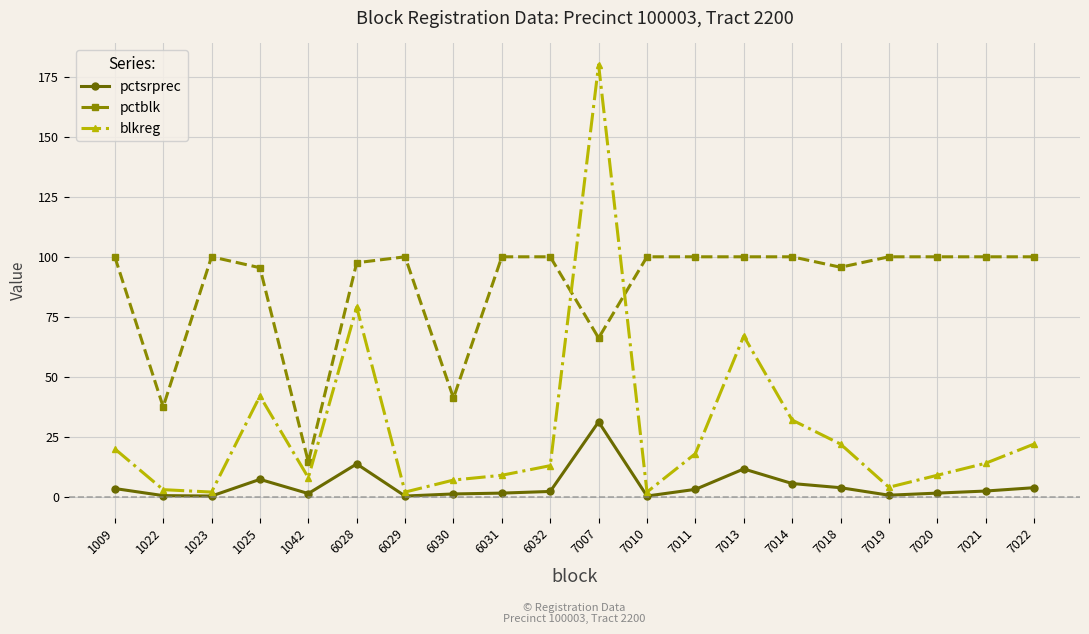

Which series has the largest range (max minus min)?

blkreg